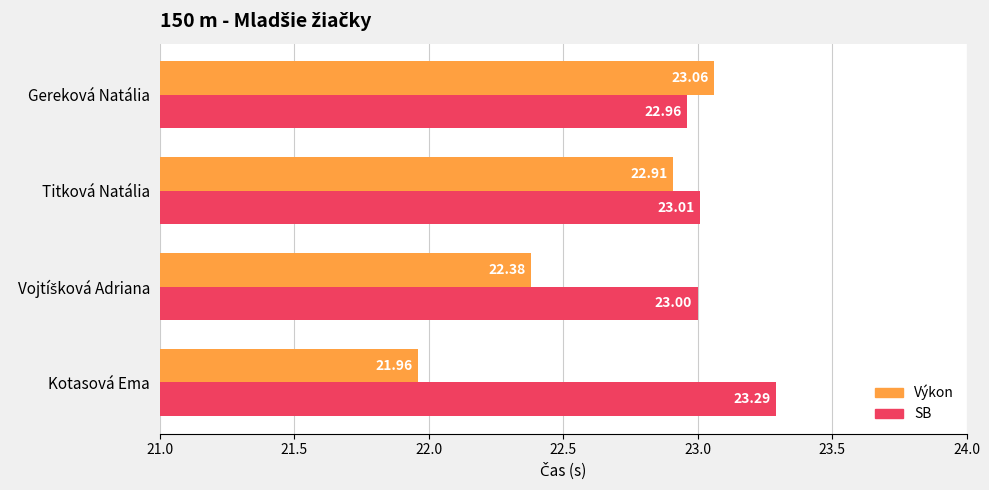

What is the difference between the Výkon values at Gereková Natália and Kotasová Ema?

1.1